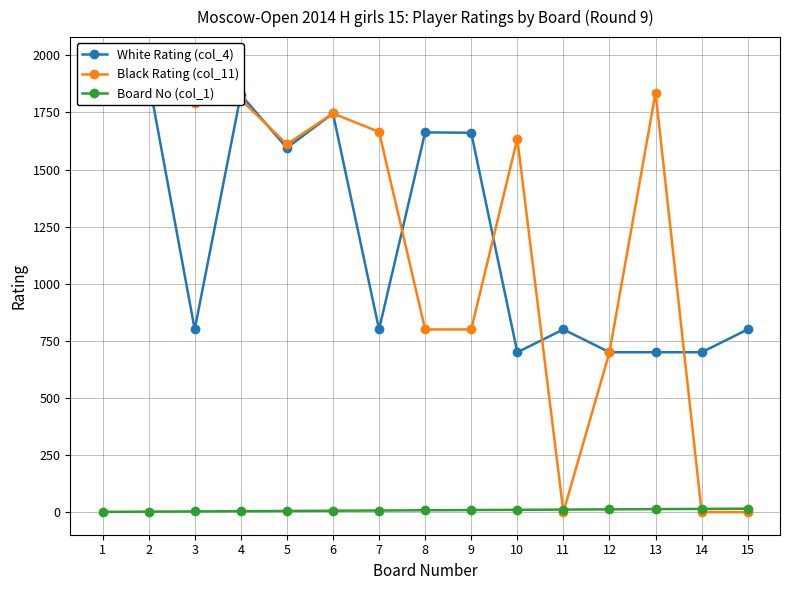

In White Rating (col_4), how many points are higher than both neighbors (excluding endpoints)?

5